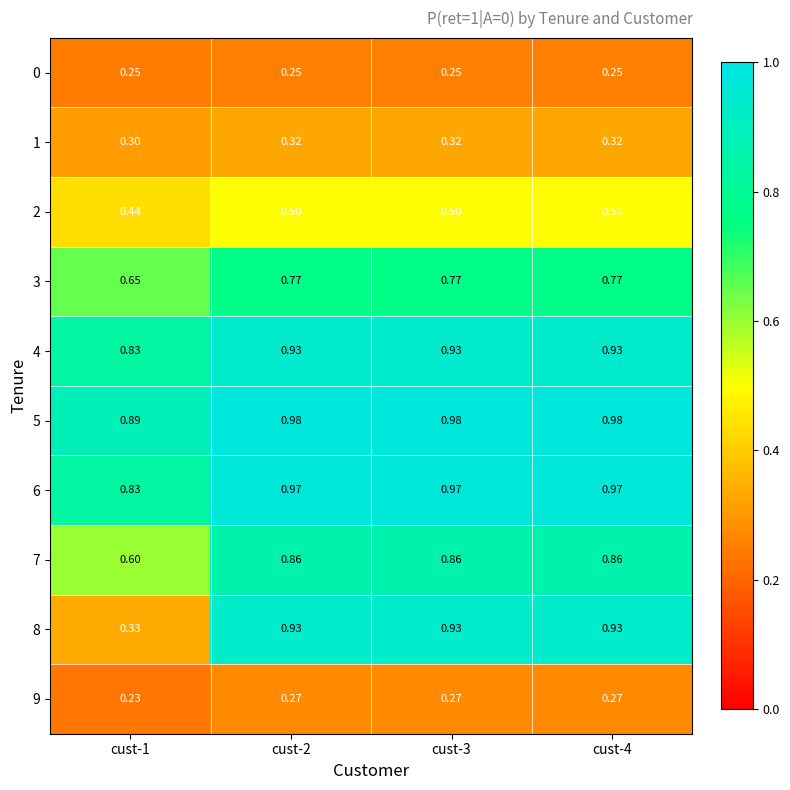

Is the value of 7 at cust-4 greater than the value of 0 at cust-1?

Yes